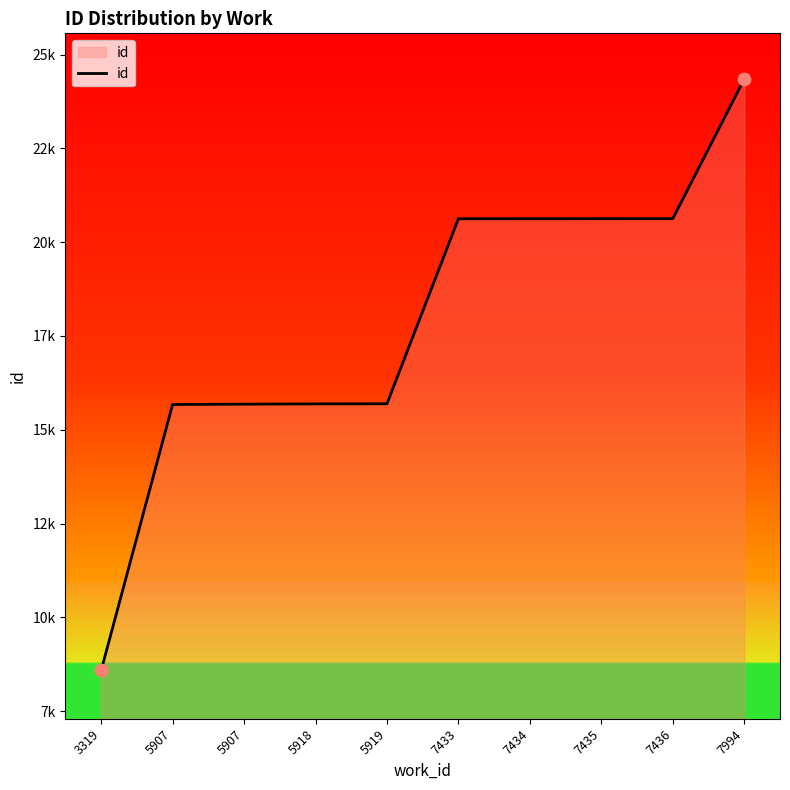

What is the ratio of the value at 5919 to the value at 7994?

0.6